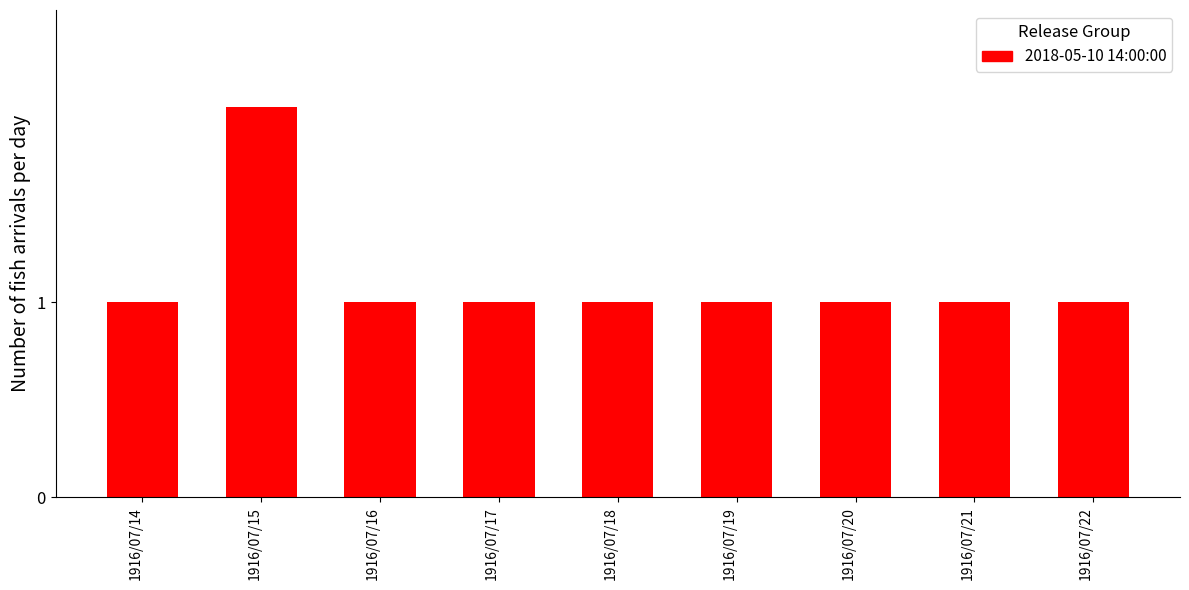

What is the average value?

1